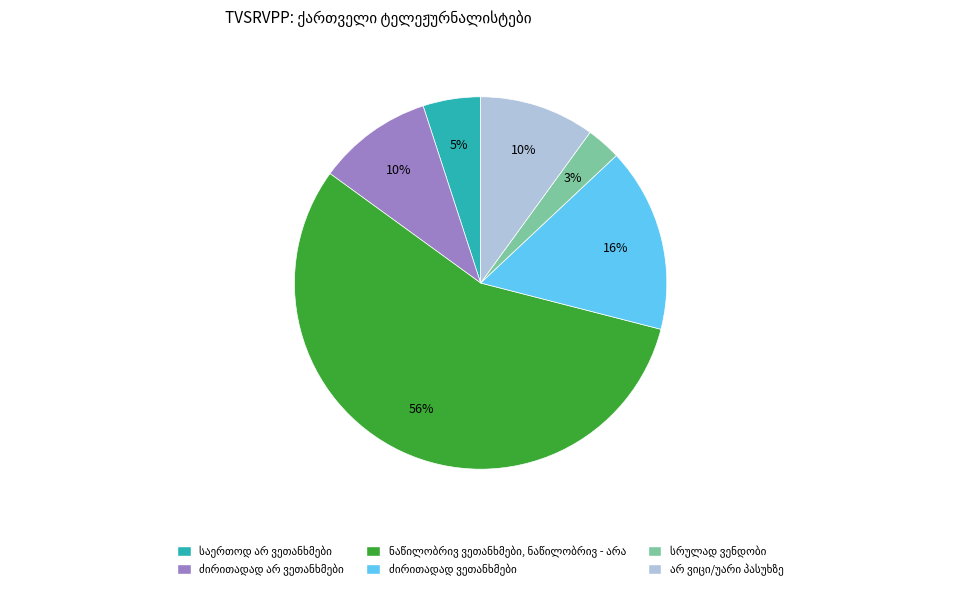

Count the number of slices in the pie.

6